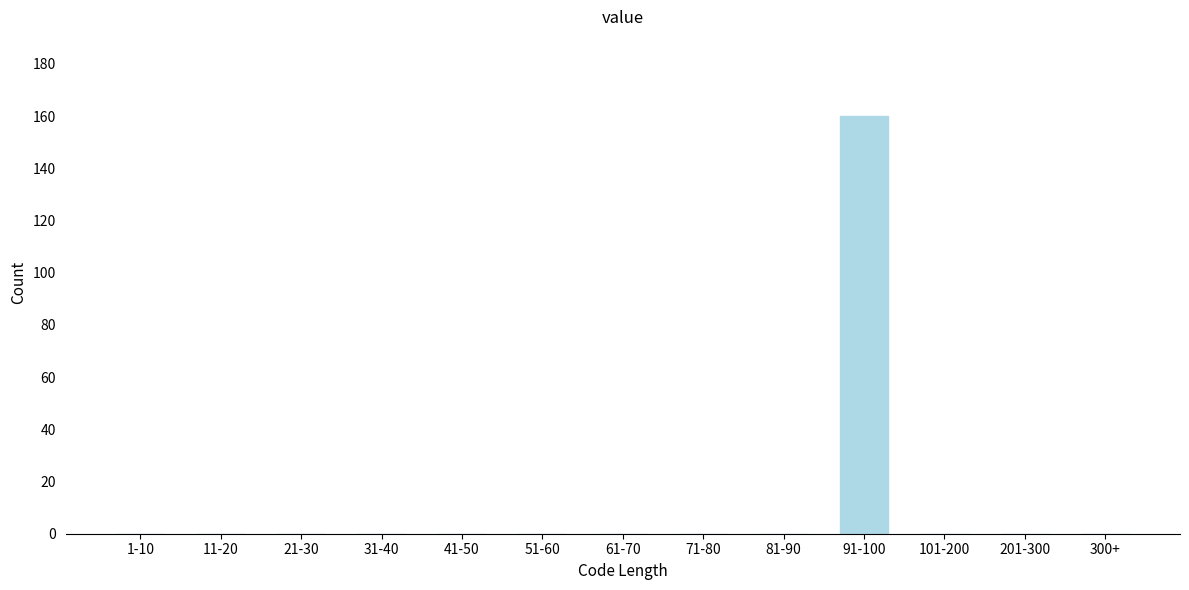

Reading left to right, transcribe all the data shown in this chart.

1-10=0	11-20=0	21-30=0	31-40=0	41-50=0	51-60=0	61-70=0	71-80=0	81-90=0	91-100=160	101-200=0	201-300=0	300+=0